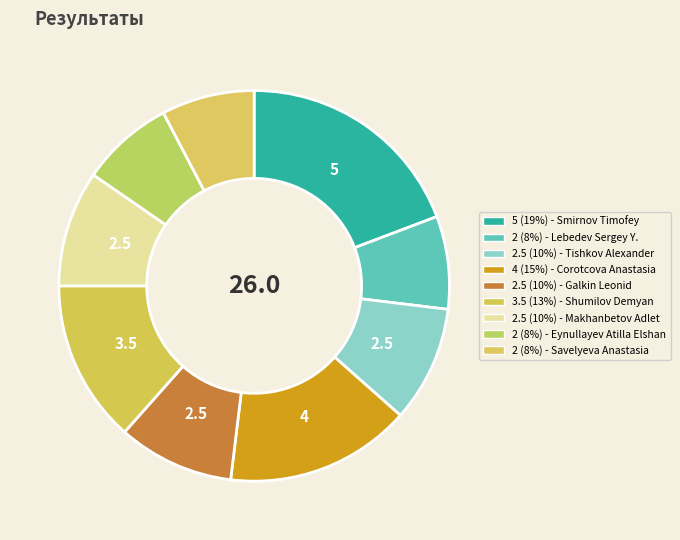

Count the number of slices in the pie.

9